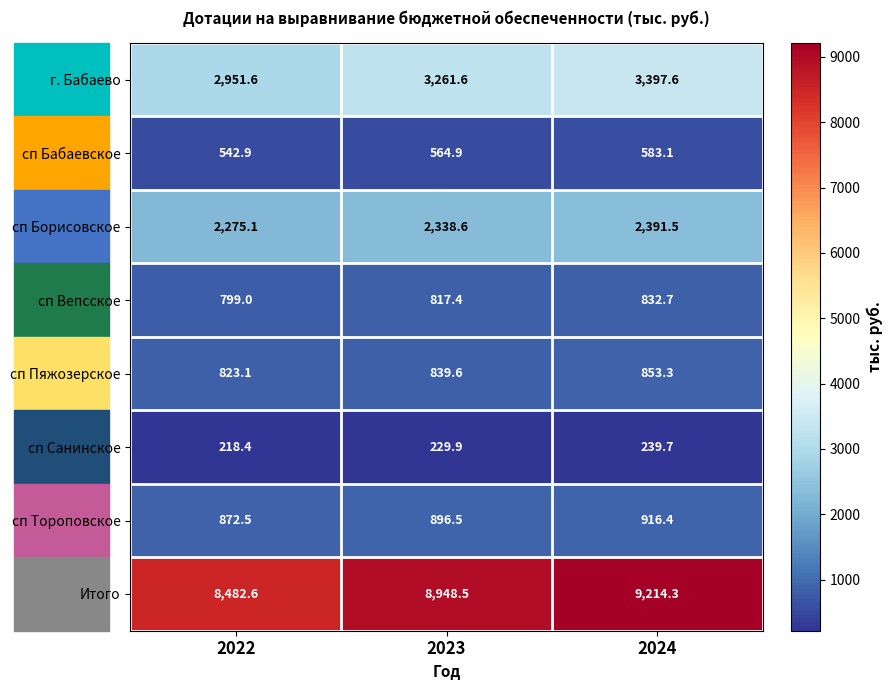

Is it true that сп Санинское equals 229.9 at 2023?

True